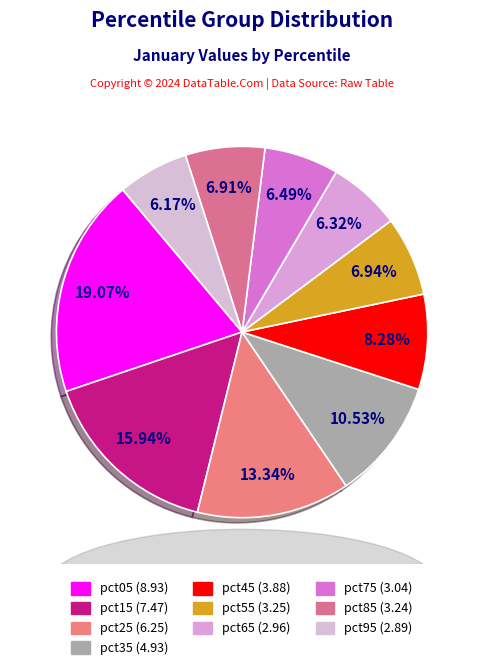

To the nearest percent, what is the combined percentage of pct65 and pct75?

13%